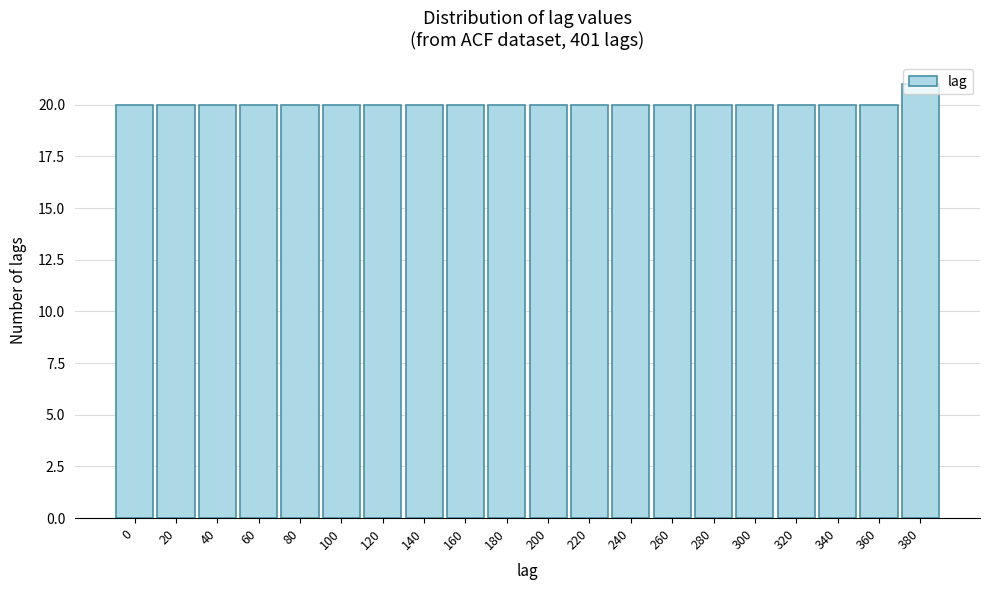

Is it true that the value at 260 is 20?

True